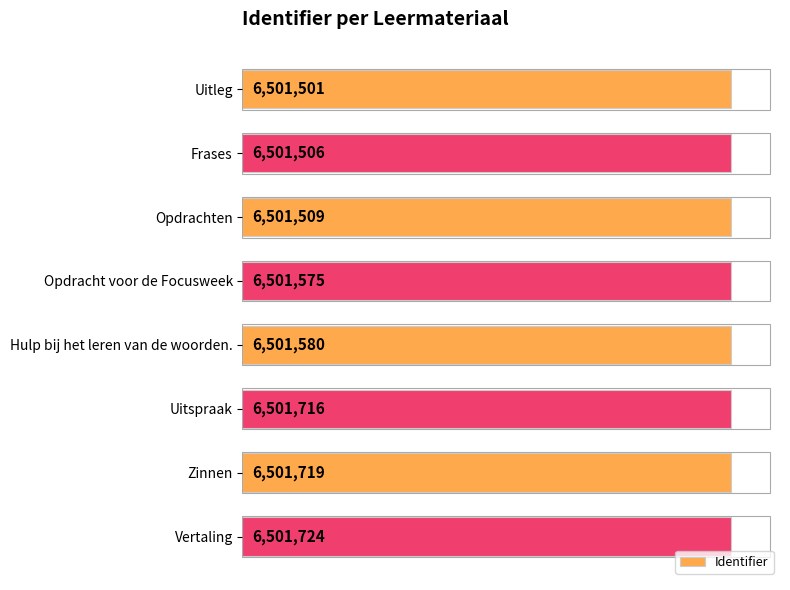

Reading top to bottom, transcribe all the data shown in this chart.

Uitleg=6501501	Frases=6501506	Opdrachten=6501509	Opdracht voor de Focusweek=6501575	Hulp bij het leren van de woorden.=6501580	Uitspraak=6501716	Zinnen=6501719	Vertaling=6501724